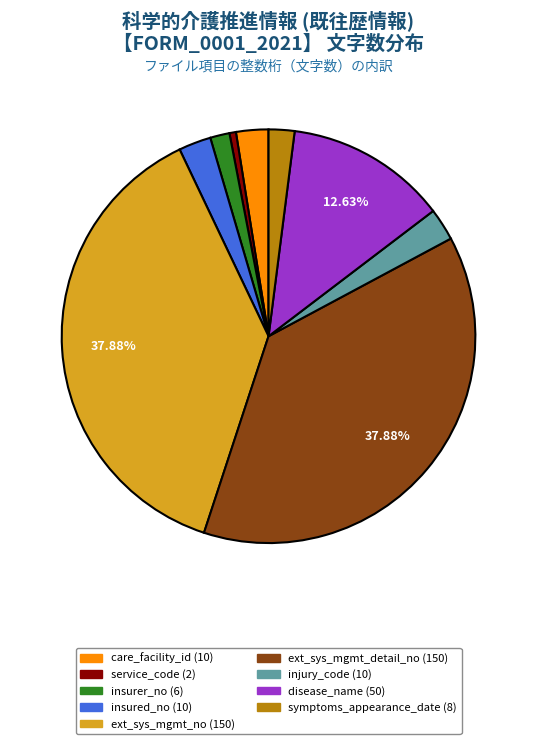

Does any single category account for the majority?

No